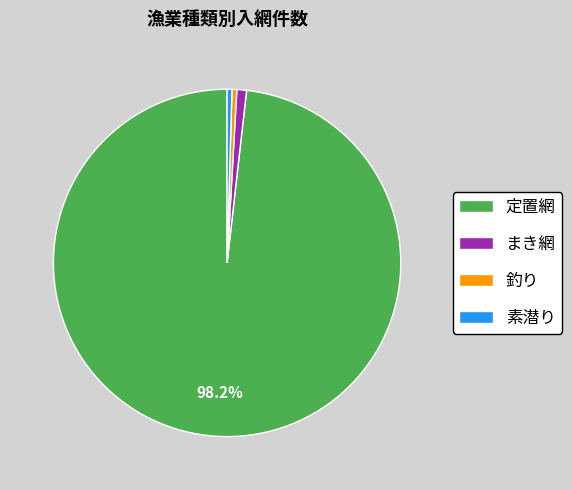

To the nearest percent, what is the combined percentage of まき網 and 定置網?

99%